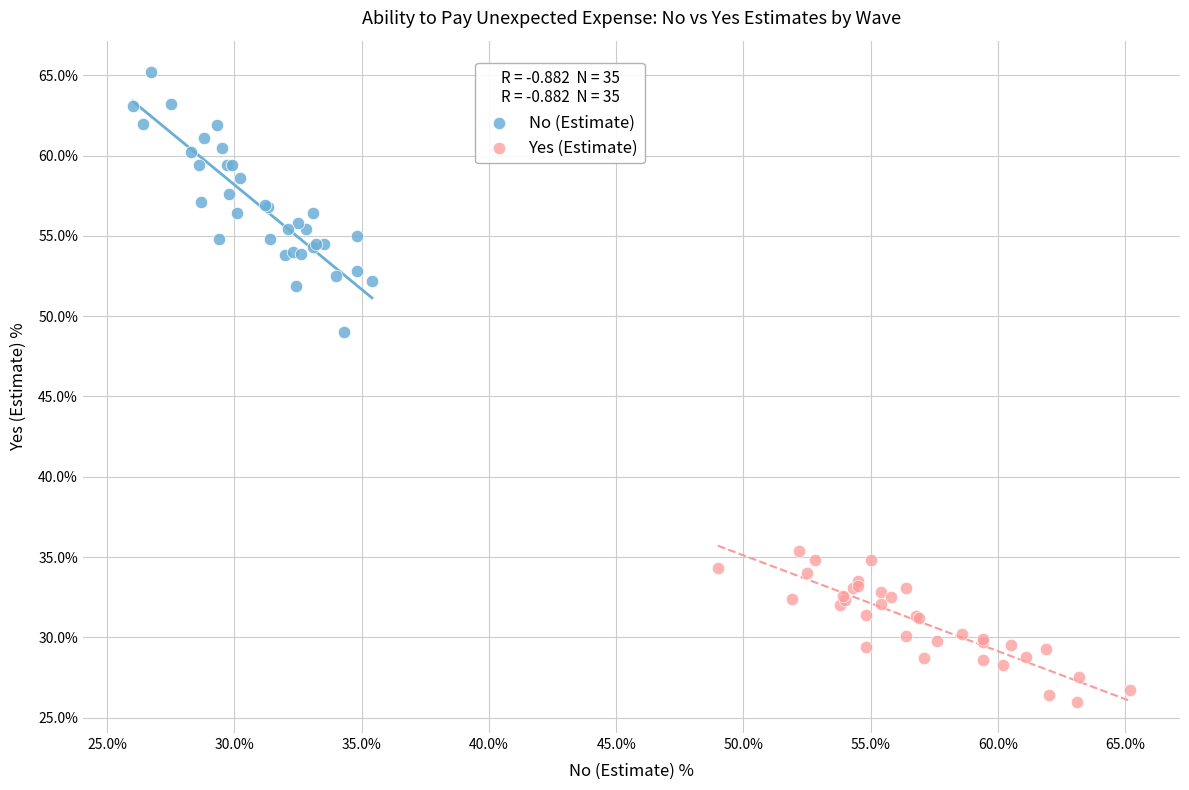

What are all the series names shown in the legend?

No (Estimate), Yes (Estimate)